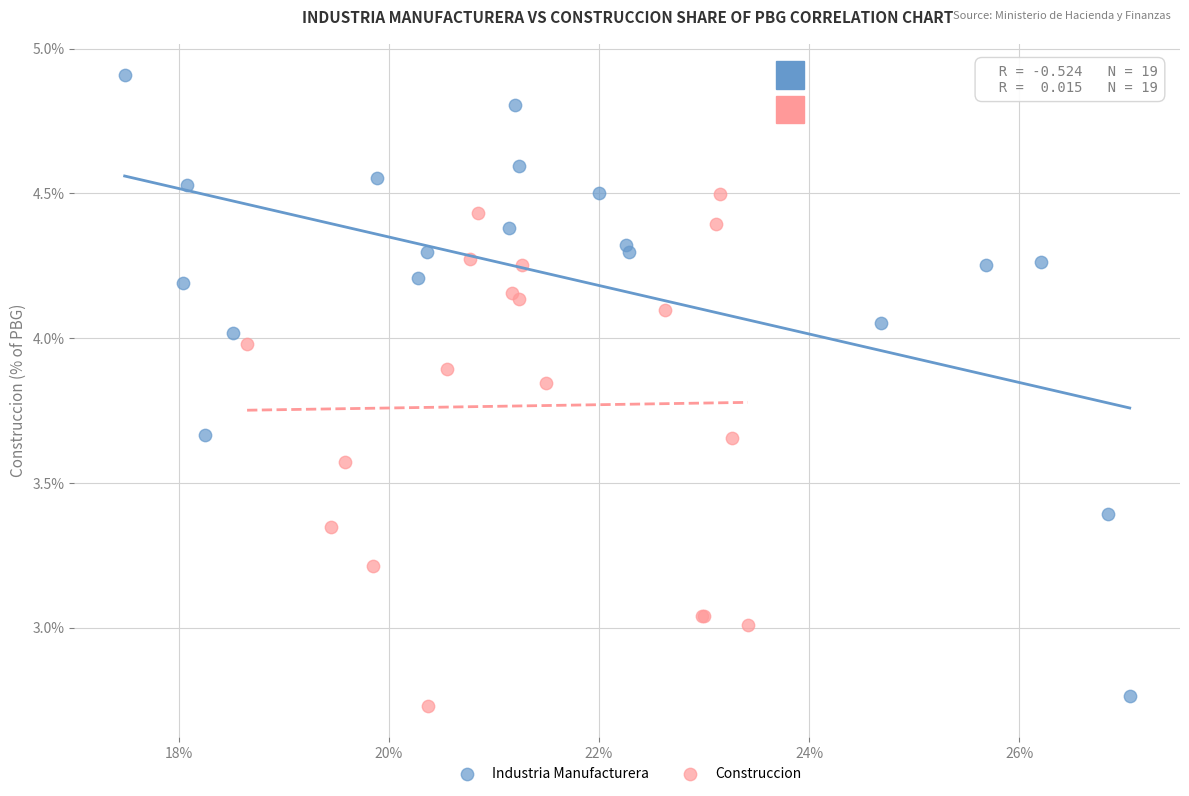

Which series reaches the minimum Y coordinate?

Construccion